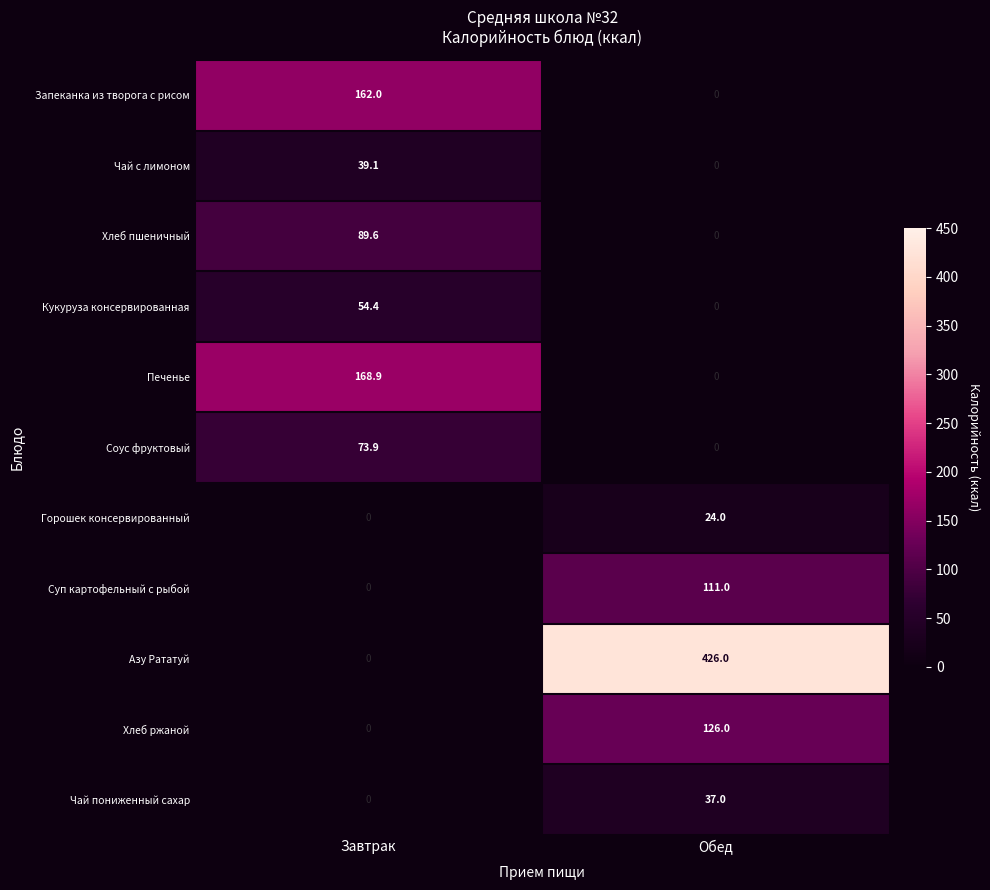

Where does the Чай с лимоном series first go above 39?

Завтрак